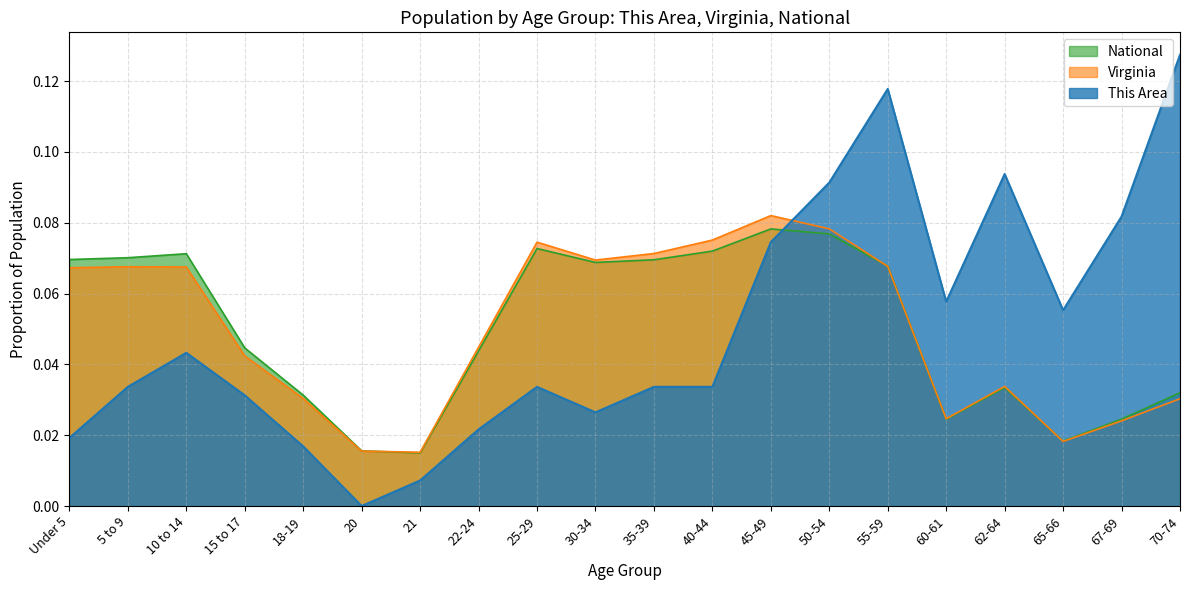

Reading left to right, extract all data points from this chart.

This Area: Under 5=0.0	5 to 9=0.0	10 to 14=0.0	15 to 17=0.0	18-19=0.0	20=0.0	21=0.0	22-24=0.0	25-29=0.0	30-34=0.0	35-39=0.0	40-44=0.0	45-49=0.1	50-54=0.1	55-59=0.1	60-61=0.1	62-64=0.1	65-66=0.1	67-69=0.1	70-74=0.1
Virginia: Under 5=0.1	5 to 9=0.1	10 to 14=0.1	15 to 17=0.0	18-19=0.0	20=0.0	21=0.0	22-24=0.0	25-29=0.1	30-34=0.1	35-39=0.1	40-44=0.1	45-49=0.1	50-54=0.1	55-59=0.1	60-61=0.0	62-64=0.0	65-66=0.0	67-69=0.0	70-74=0.0
National: Under 5=0.1	5 to 9=0.1	10 to 14=0.1	15 to 17=0.0	18-19=0.0	20=0.0	21=0.0	22-24=0.0	25-29=0.1	30-34=0.1	35-39=0.1	40-44=0.1	45-49=0.1	50-54=0.1	55-59=0.1	60-61=0.0	62-64=0.0	65-66=0.0	67-69=0.0	70-74=0.0